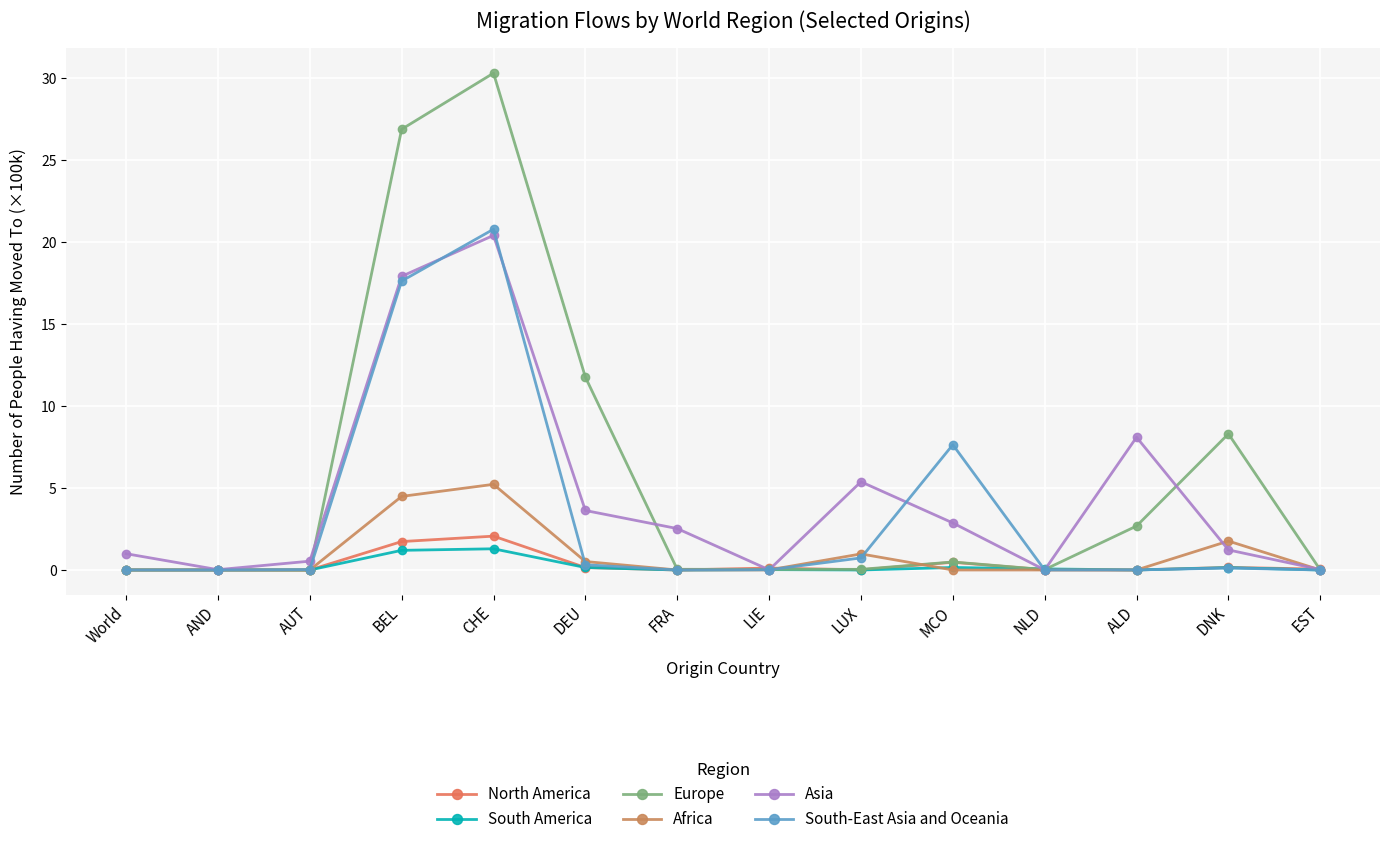

The value of Europe at MCO is 0.5. True or false?

True